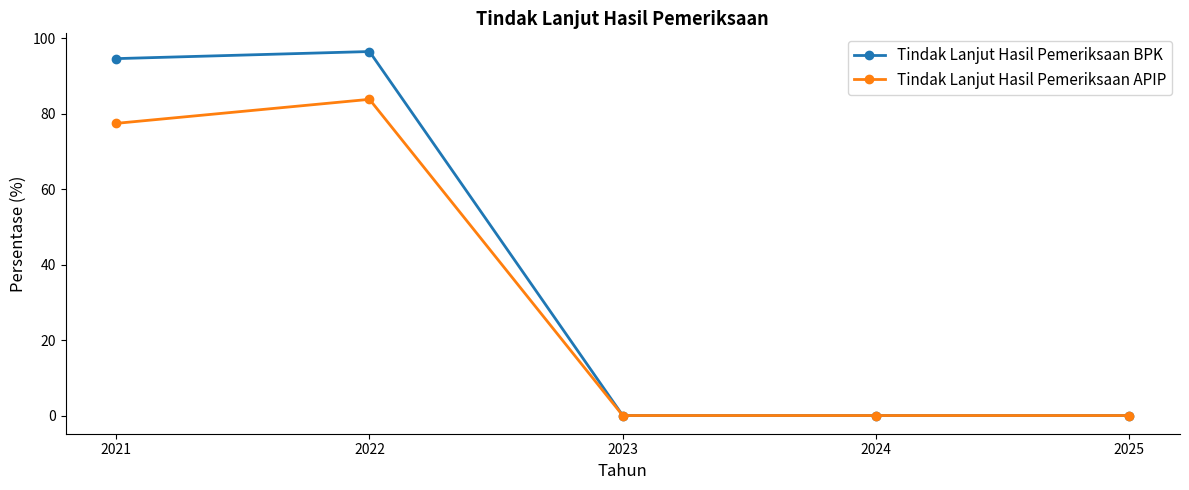

Which series has the largest total across all categories?

Tindak Lanjut Hasil Pemeriksaan BPK